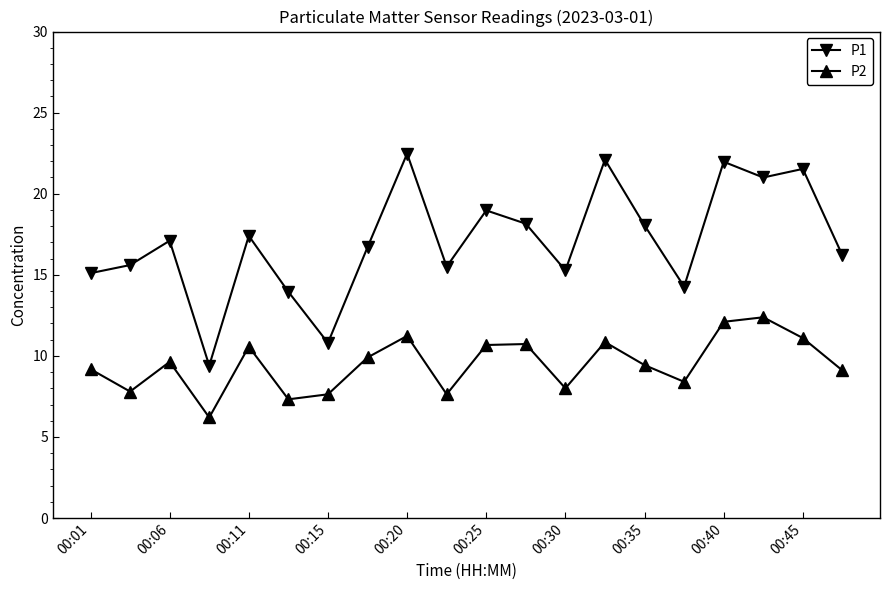

List the series in order of their overall mean, lowest first.

P2, P1